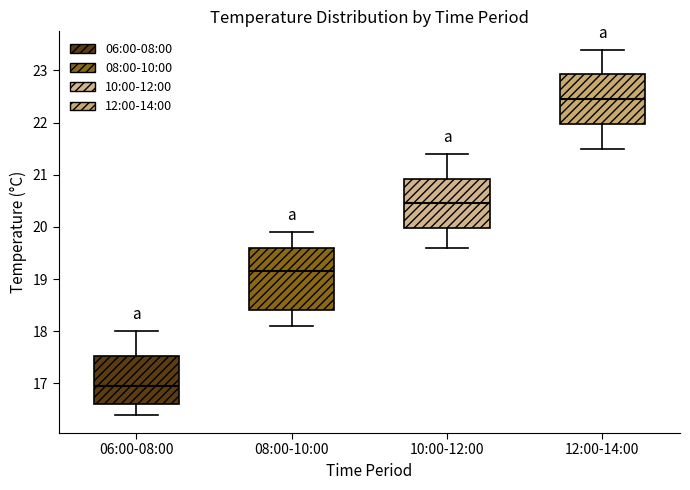

Reading left to right, transcribe this box plot: for each box, give where its median line is, the range the box spans, and where its two whiskers end, as read against the y-axis. The values are not printed on the chart, so give them approximately, as read against the axis.

06:00-08:00: median 17.0, box 16.6 to 17.5, whiskers 16.4 to 18.0
08:00-10:00: median 19.2, box 18.4 to 19.6, whiskers 18.1 to 19.9
10:00-12:00: median 20.5, box 20.0 to 20.9, whiskers 19.6 to 21.4
12:00-14:00: median 22.5, box 22.0 to 22.9, whiskers 21.5 to 23.4